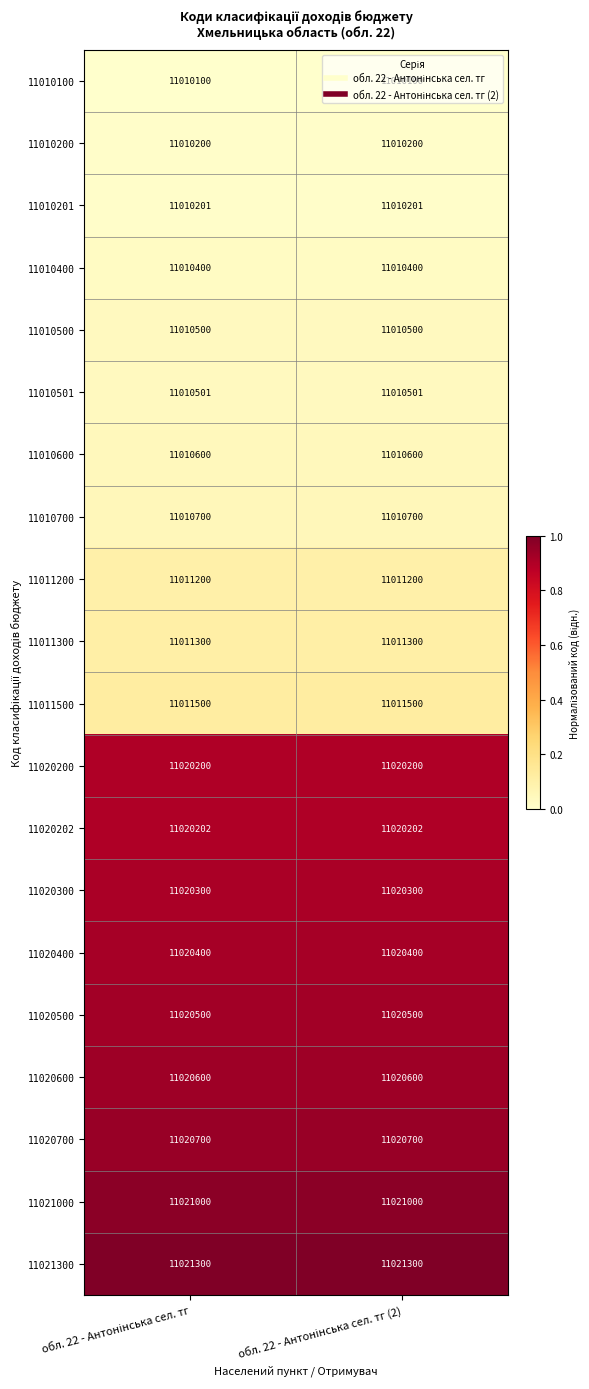

What is the maximum value for 11021000?

11021000